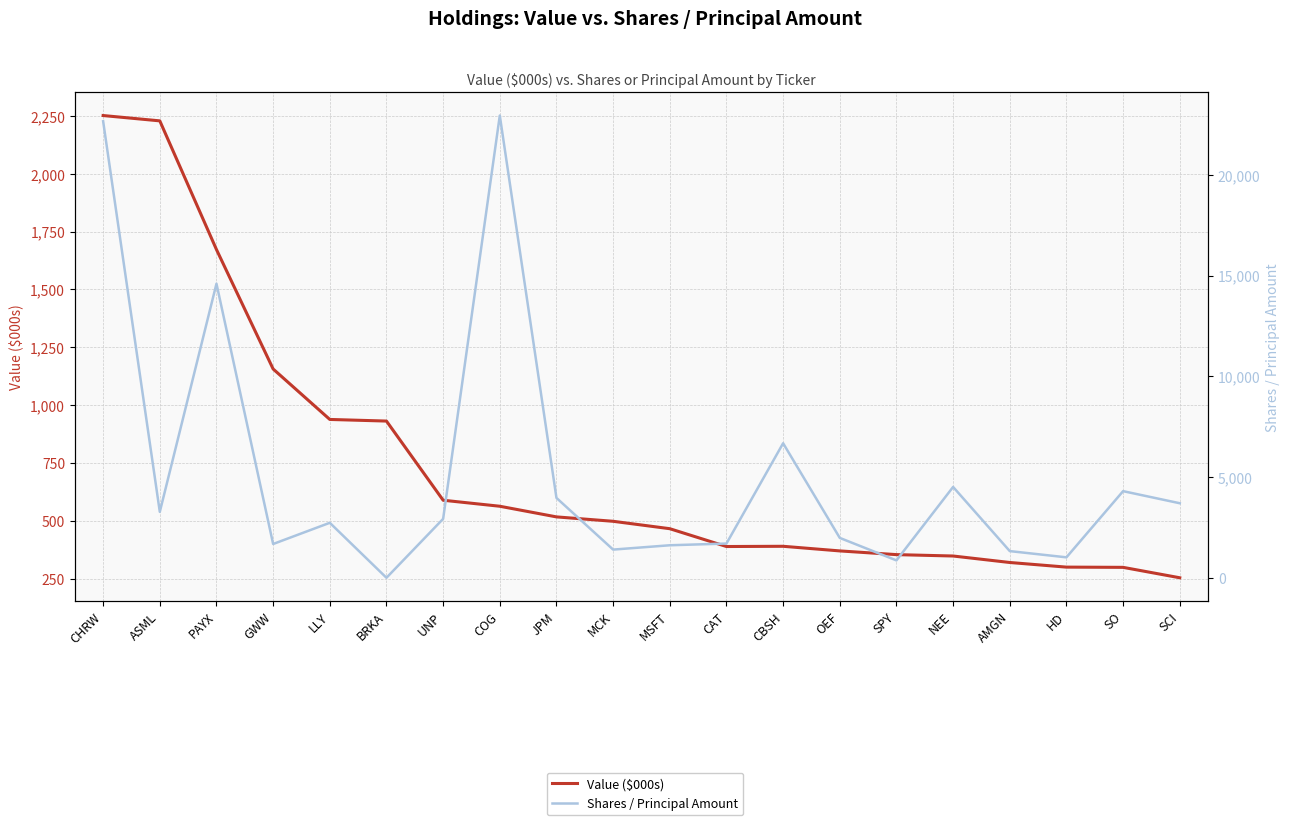

True or false: Shares / Principal Amount and Value ($000s) intersect in this chart.

True